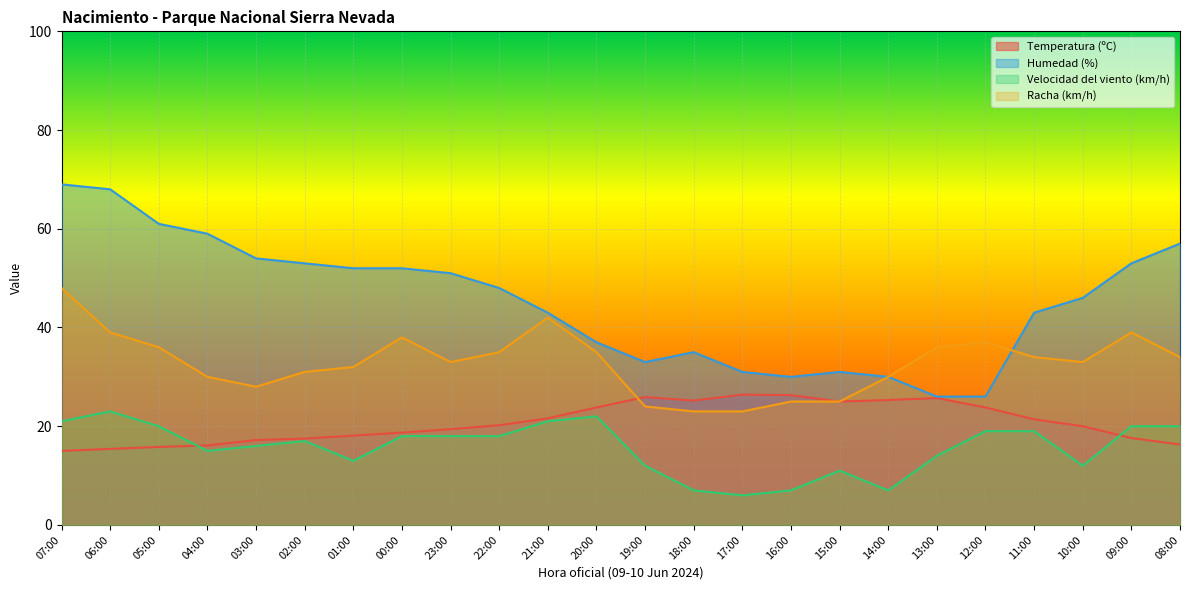

True or false: Humedad (%) has a value of 115.7 at 06:00.

False